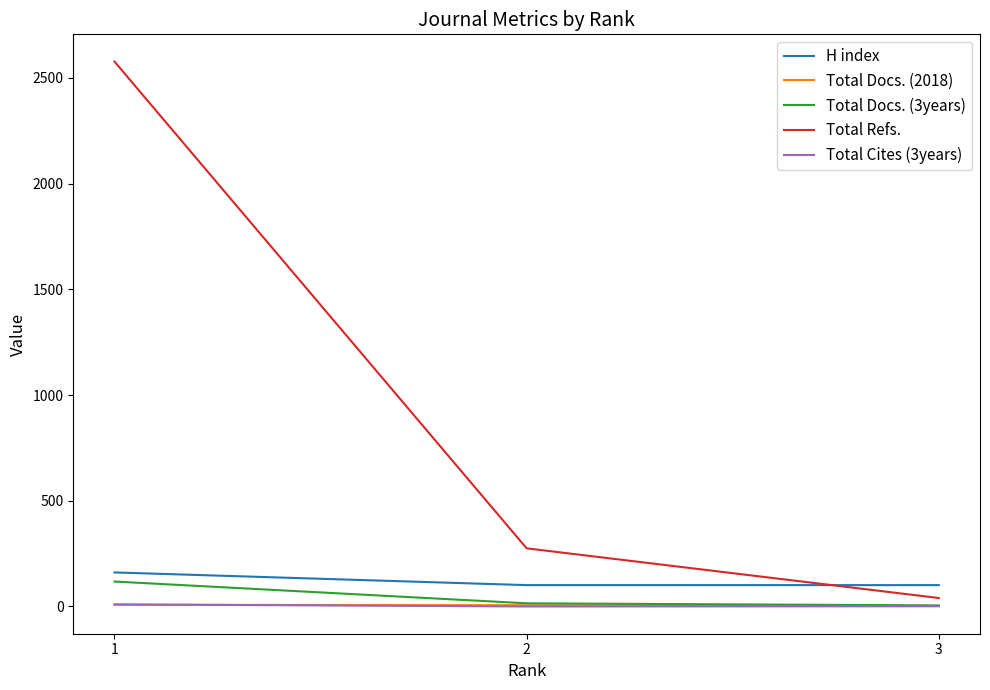

Which series changed the most between 1 and 2?

Total Refs.